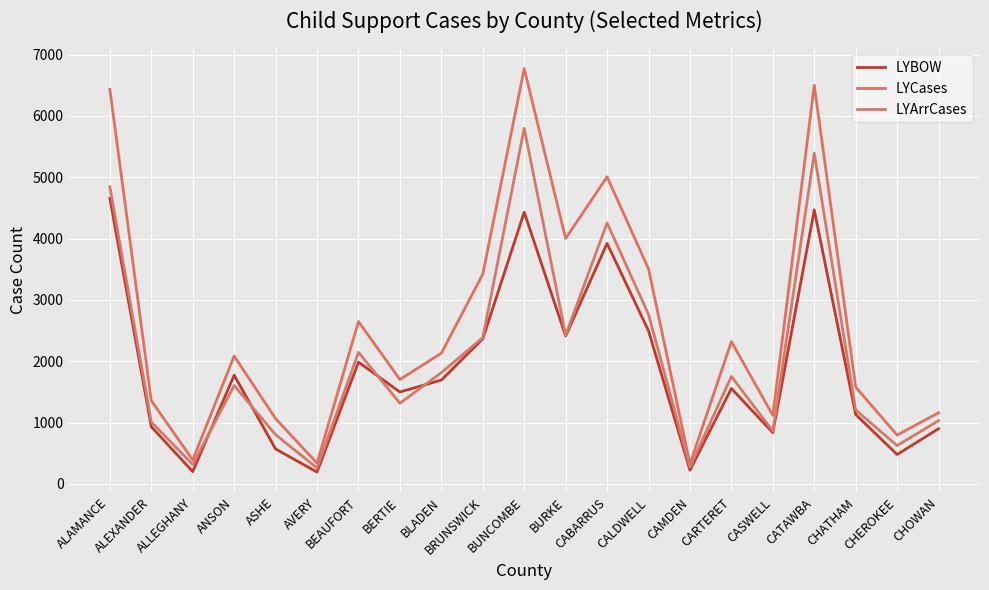

True or false: LYArrCases and LYCases cross at least once.

False